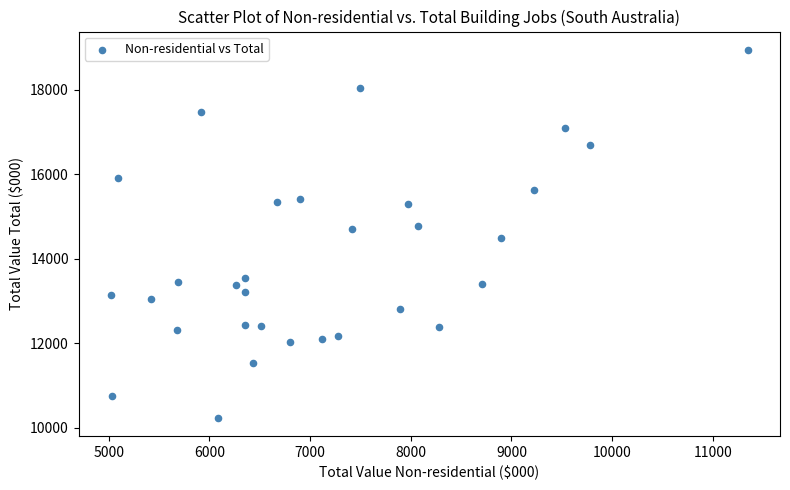

What is the range of X values (max minus min)?

6331